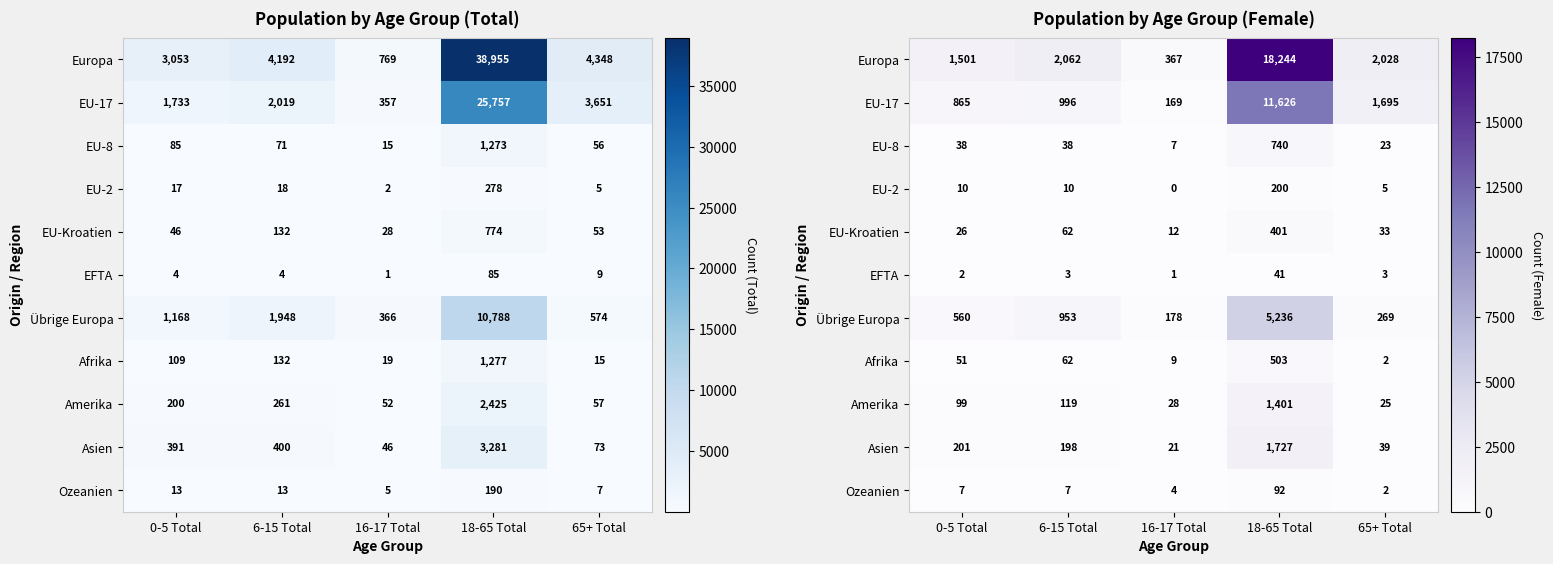

The EU-Kroatien series shows 592 at 18-65 Total. True or false?

False